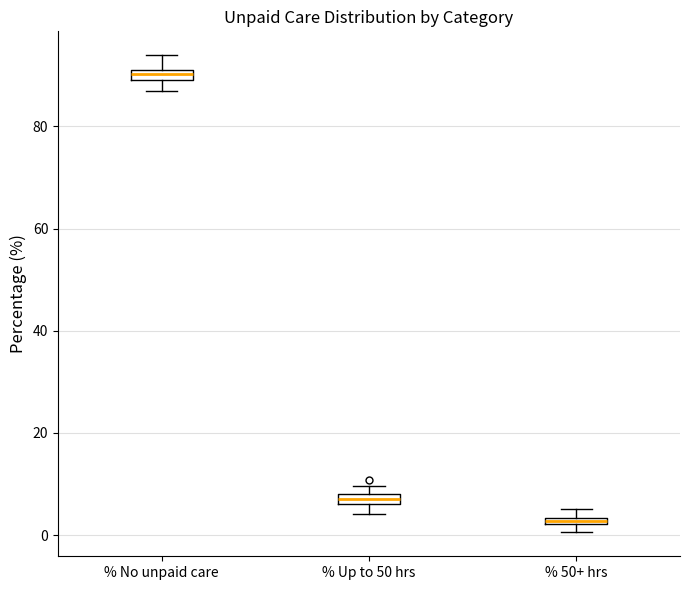

Where is the lower edge of the box for % Up to 50 hrs on the y-axis? The values are not printed on the chart, so give them approximately, as read against the axis.

6